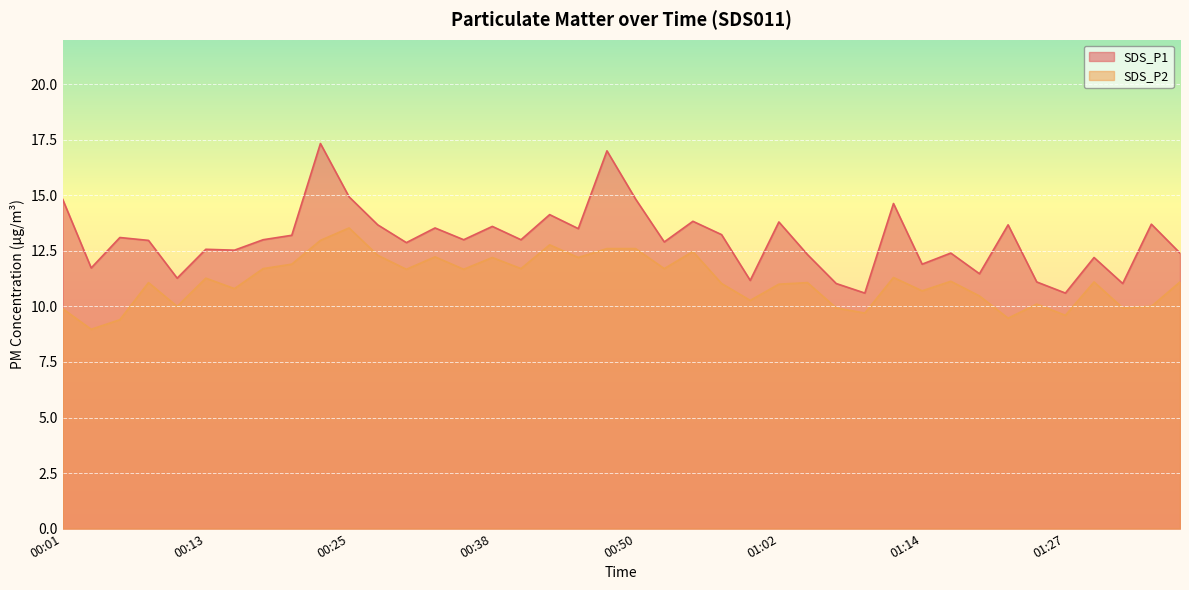

Which series has the largest range (max minus min)?

SDS_P1